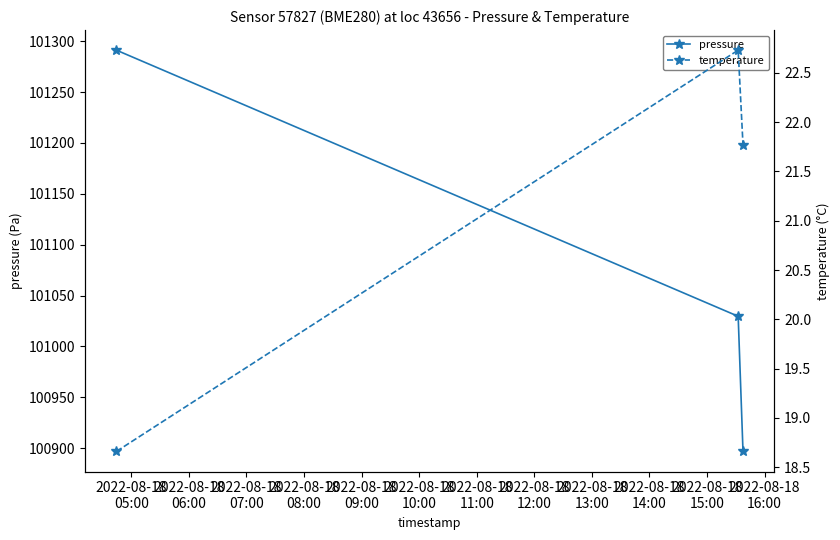

What is the minimum value for pressure?

100896.9